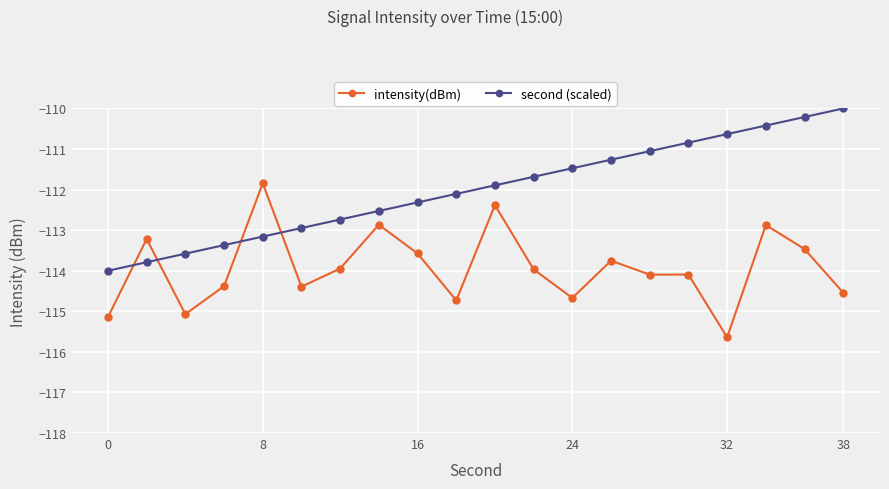

What is the average value of the intensity(dBm) series?

-113.9